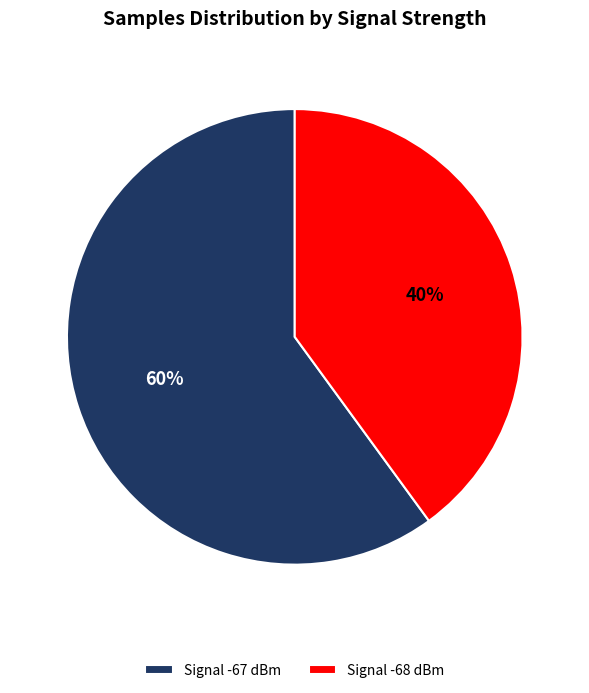

Is it true that Signal -67 dBm is 51% of the pie?

False